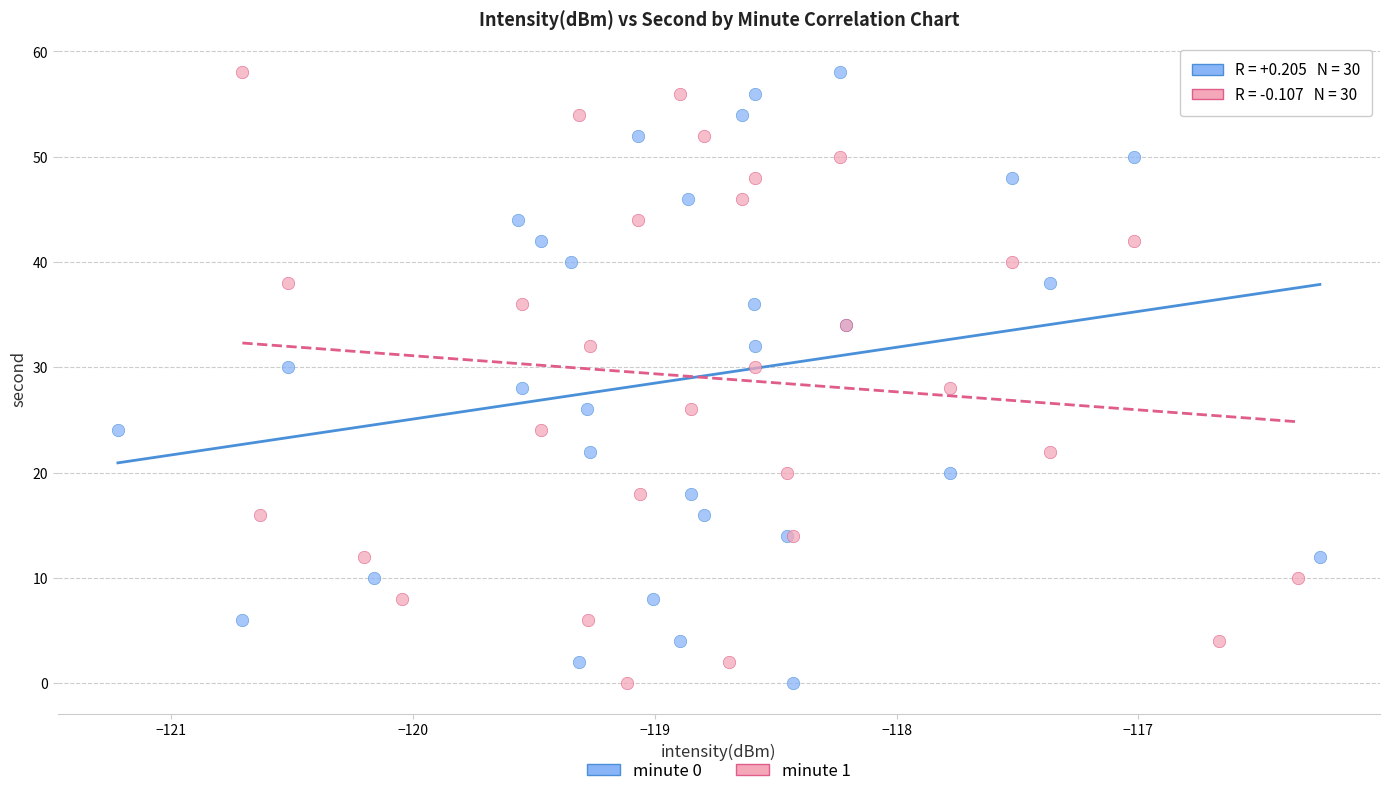

What are all the series names shown in the legend?

minute 0, minute 1